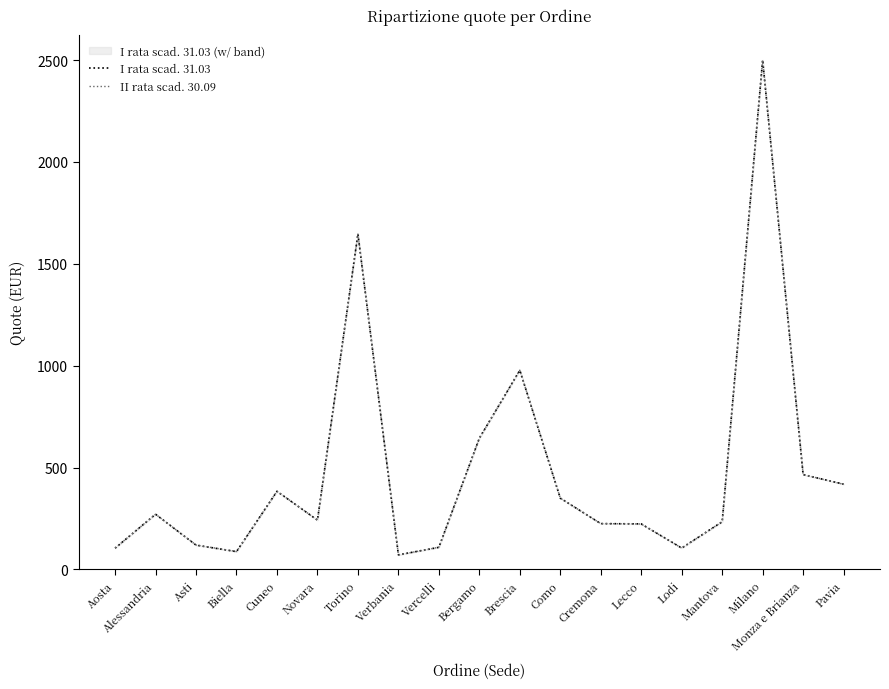

Which series has the largest total across all categories?

II rata scad. 30.09